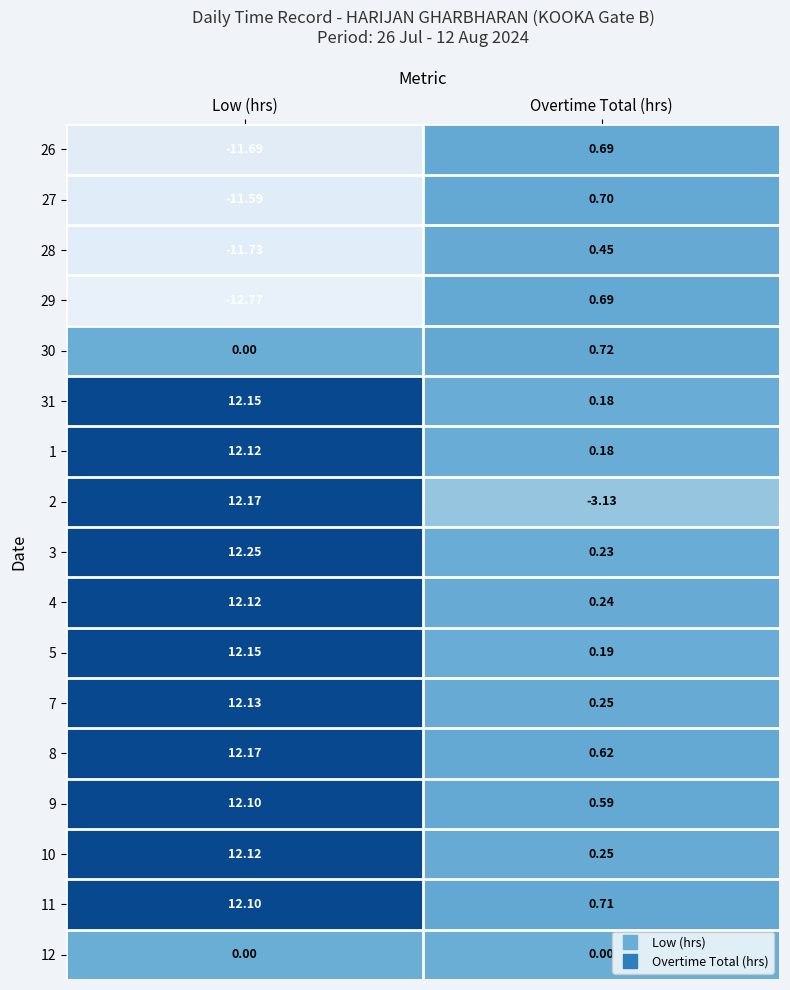

At which label does 31 first exceed 12?

Low (hrs)